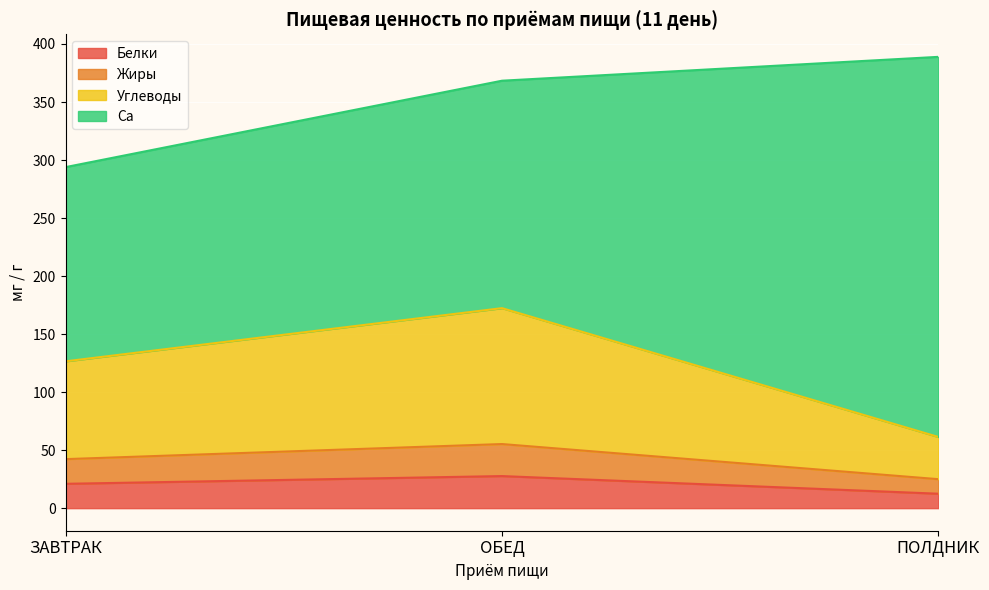

What is the lowest value of the Белки series?

12.4